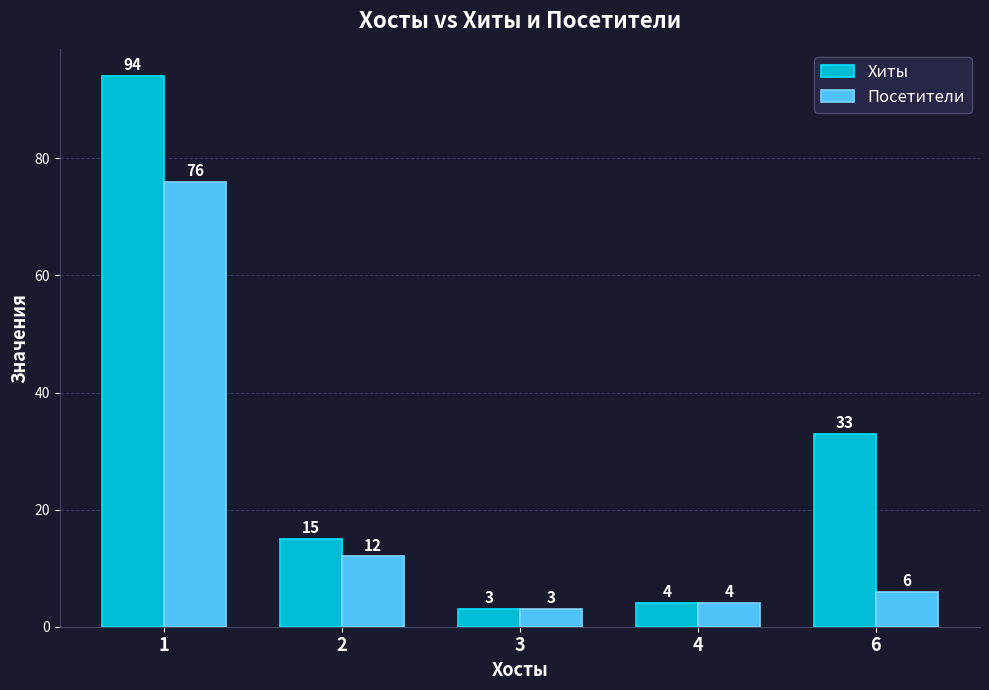

What is the maximum value shown in the chart?

94